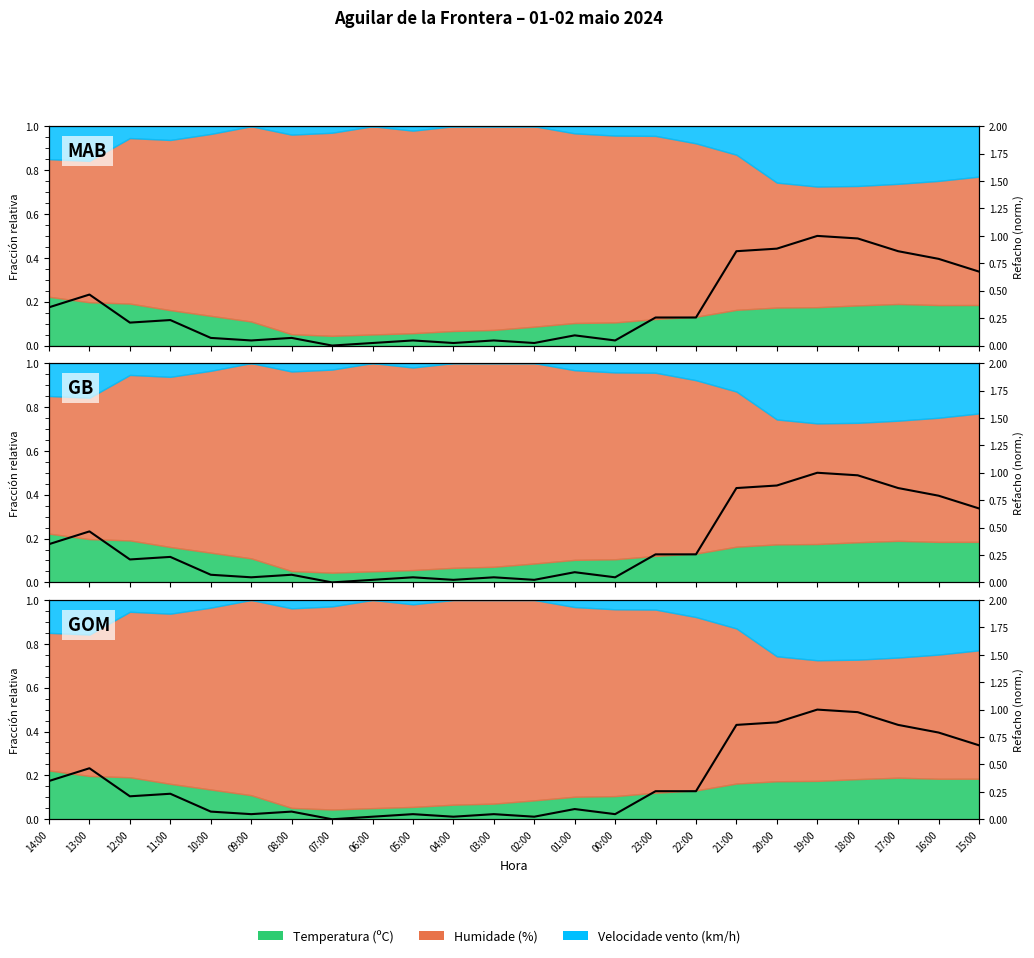

Reading left to right, what are all the values shown in this chart?

0.3	0.5	0.2	0.2	0.1	0.0	0.1	0.0	0.0	0.0	0.0	0.0	0.0	0.1	0.0	0.3	0.3	0.9	0.9	1.0	1.0	0.9	0.8	0.7